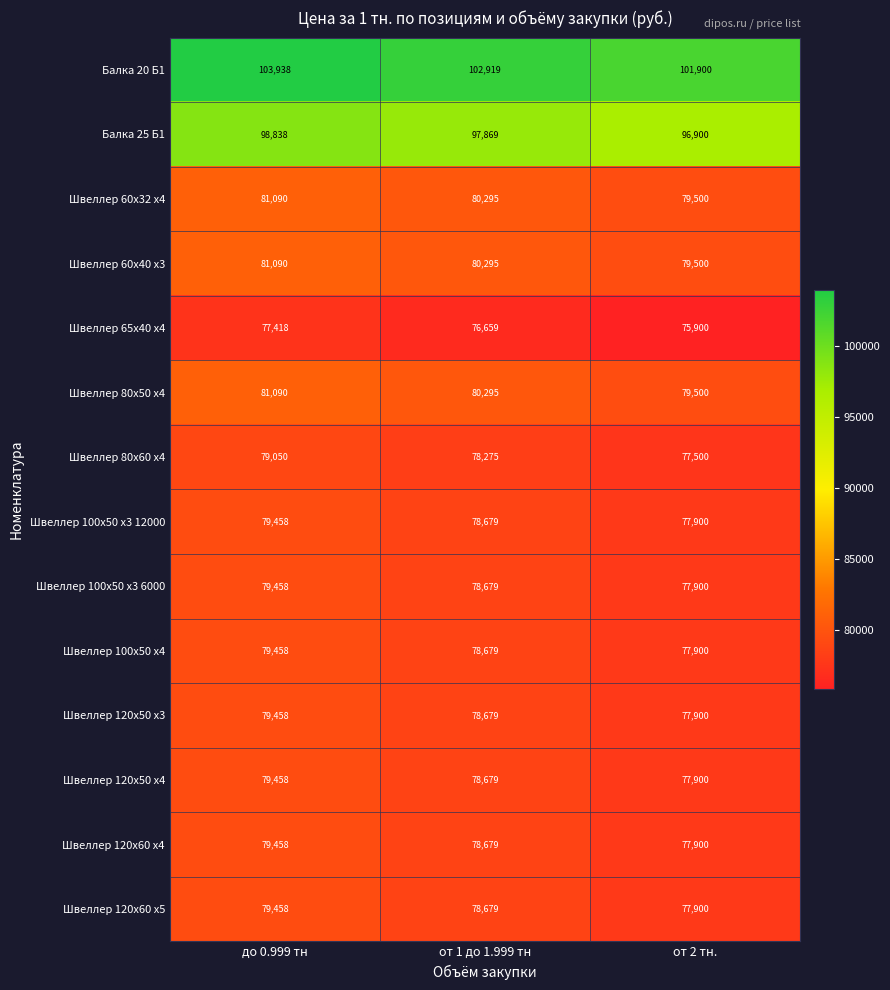

Which series has the largest range (max minus min)?

Балка 20 Б1